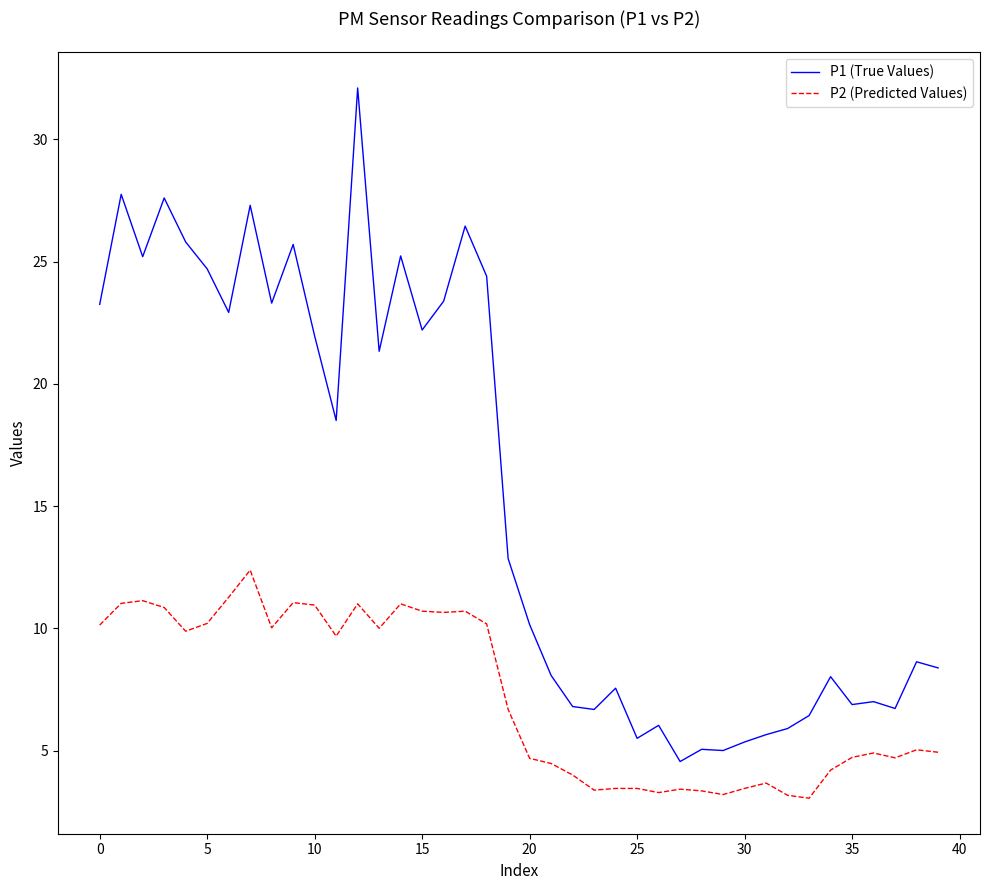

What is the average value of the P1 (True Values) series?

15.4